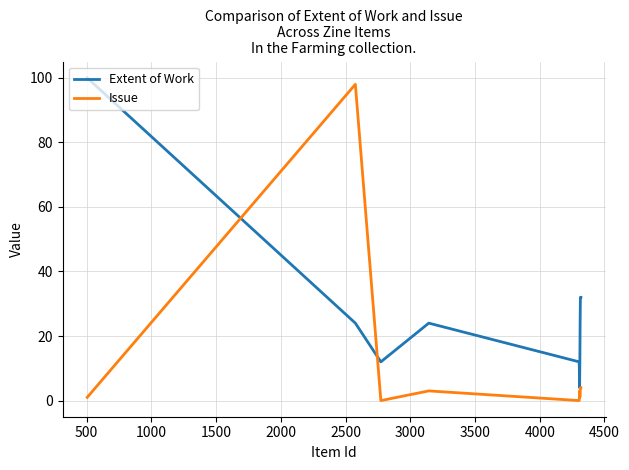

Does the chart display data point markers on the line(s)?

No